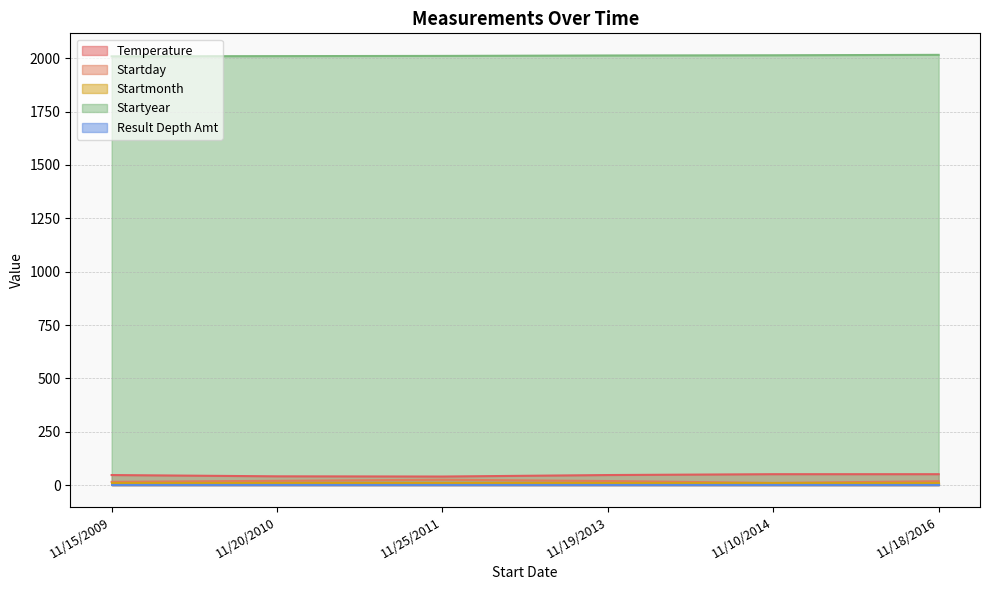

True or false: Startday and Startyear intersect in this chart.

False